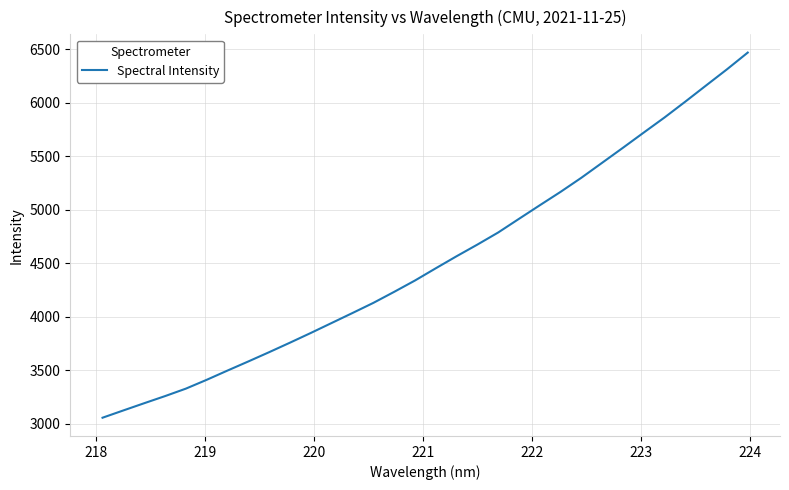

What is the greatest value displayed?

6467.4